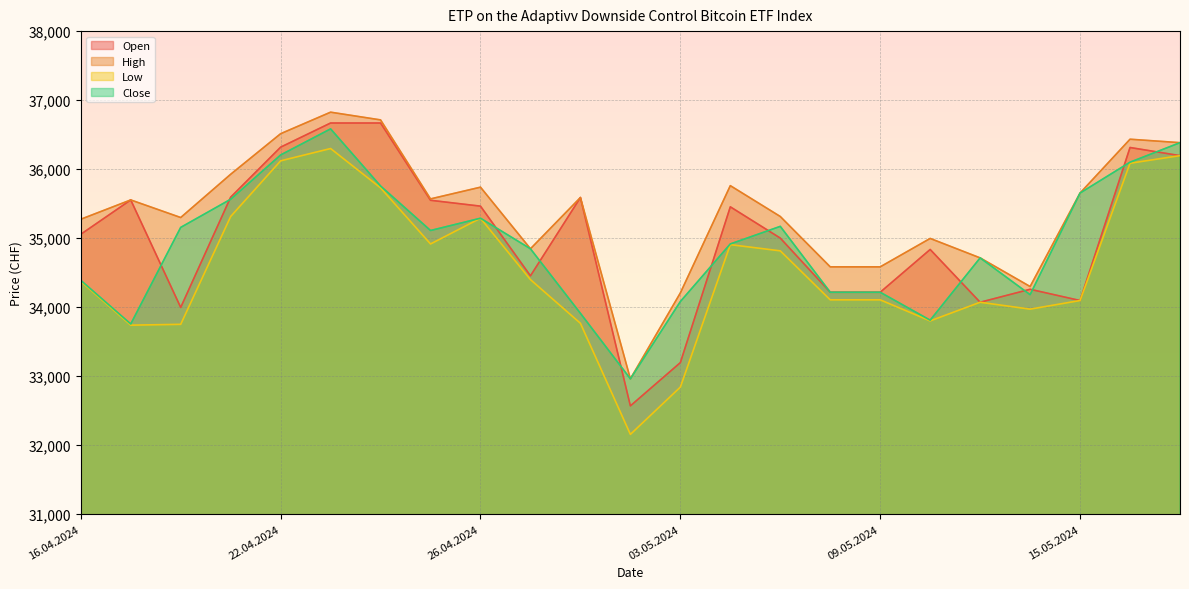

Is it true that Open equals 21589 at 15.05.2024?

False